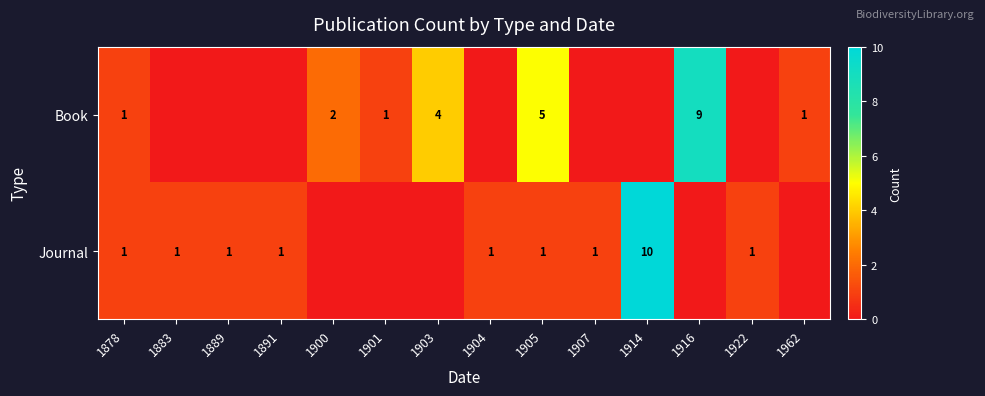

The Book series shows 7 at 1903. True or false?

False